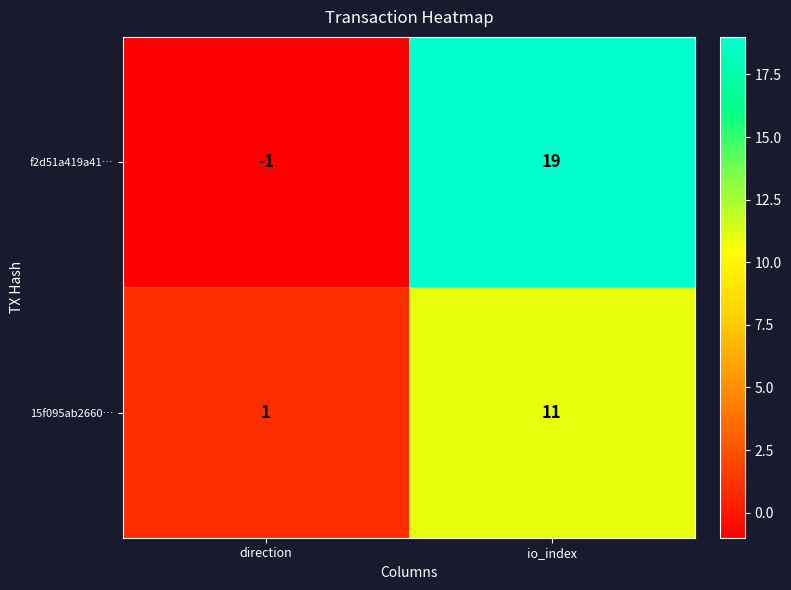

What value does the 15f095ab2660… series have at io_index, to the nearest 5?

10